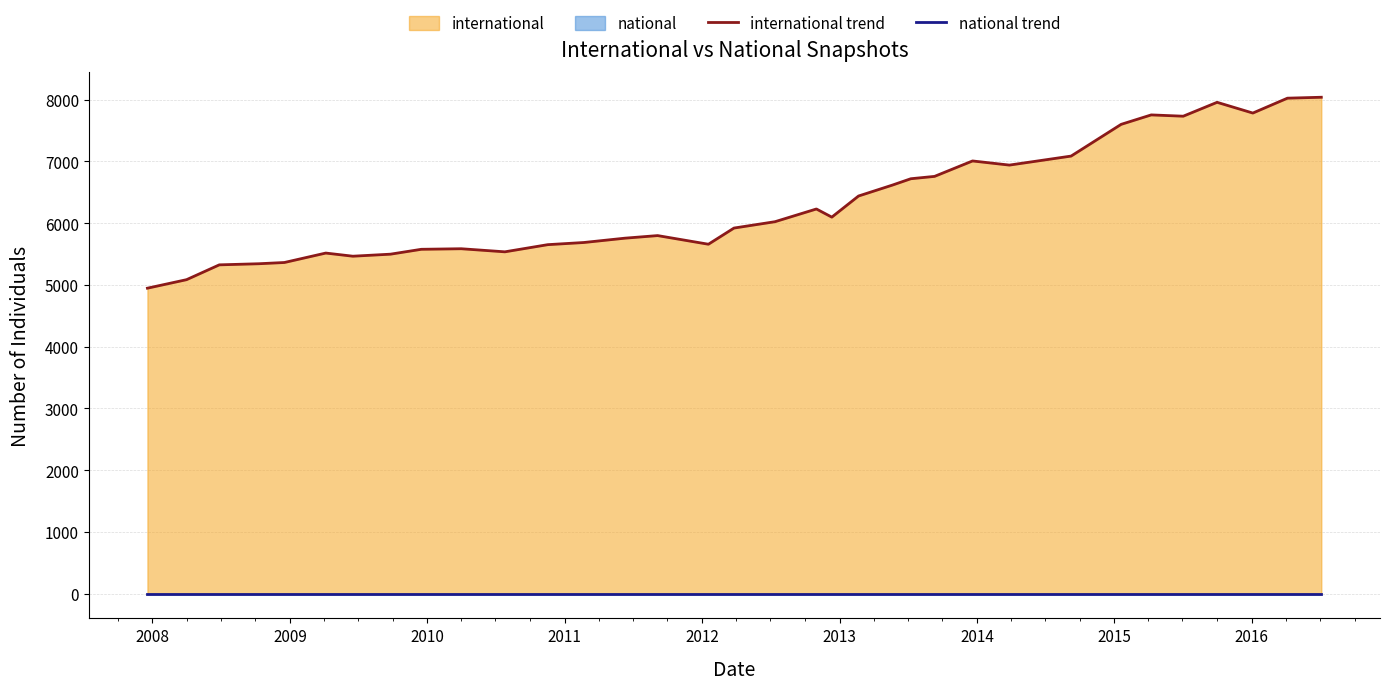

What is the maximum value for international trend?

8040